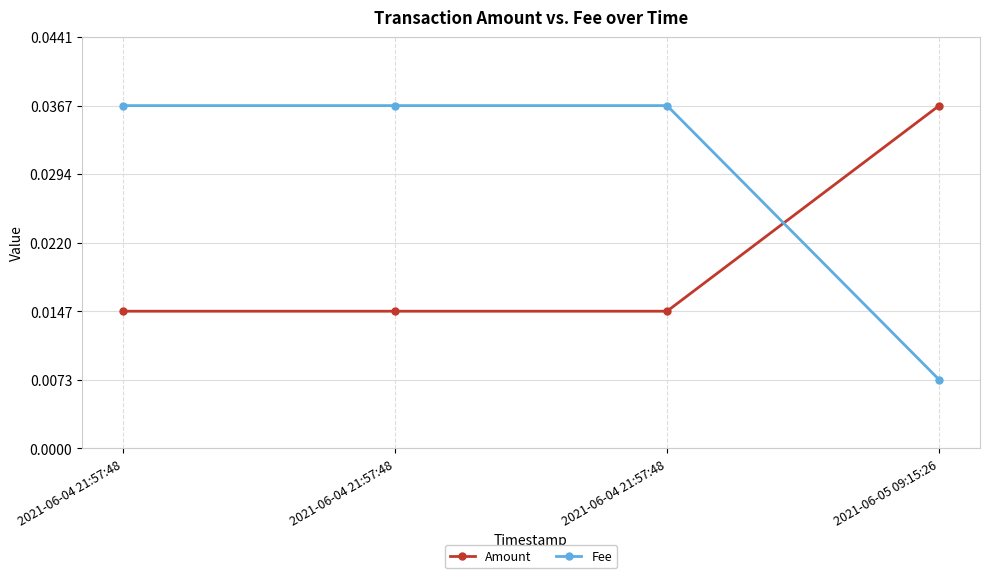

True or false: Fee and Amount intersect in this chart.

True